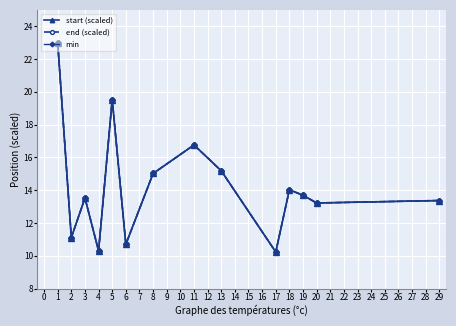

Which series has the largest range (max minus min)?

start (scaled)